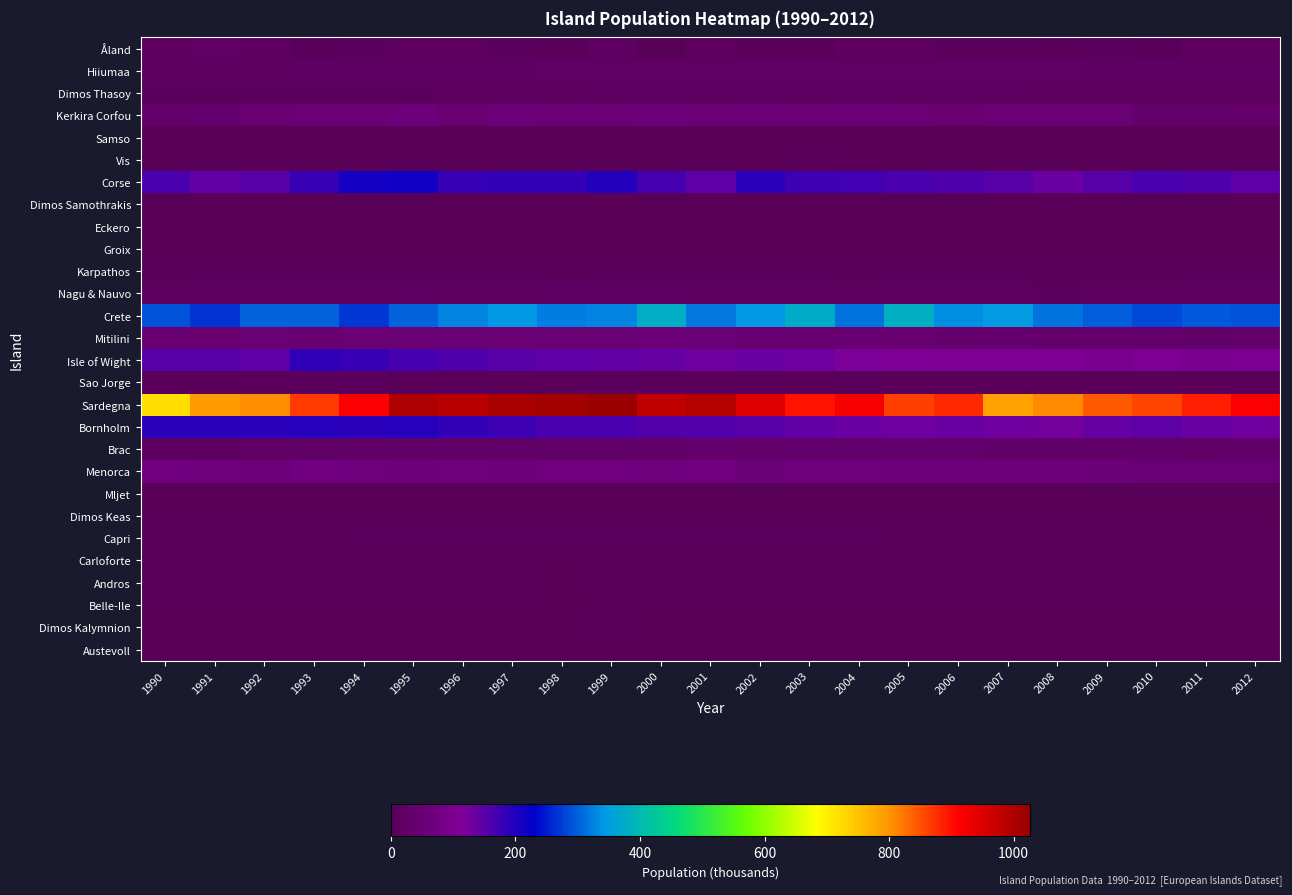

Reading left to right, what are all the values shown in this chart?

Åland: 1990=15	1991=22	1992=19	1993=8	1994=11	1995=14	1996=16	1997=12	1998=5	1999=18	2000=3	2001=13	2002=8	2003=6	2004=14	2005=13	2006=12	2007=9	2008=7	2009=10	2010=7	2011=13	2012=14
Hiiumaa: 1990=15	1991=15	1992=16	1993=17	1994=18	1995=18	1996=18	1997=19	1998=21	1999=22	2000=23	2001=24	2002=24	2003=24	2004=22	2005=21	2006=21	2007=21	2008=21	2009=20	2010=20	2011=18	2012=19
Dimos Thasoy: 1990=9	1991=10	1992=11	1993=12	1994=12	1995=12	1996=15	1997=15	1998=16	1999=17	2000=19	2001=19	2002=20	2003=17	2004=18	2005=19	2006=18	2007=17	2008=16	2009=16	2010=16	2011=14	2012=13
Kerkira Corfou: 1990=39	1991=43	1992=45	1993=50	1994=50	1995=62	1996=47	1997=59	1998=55	1999=51	2000=64	2001=50	2002=56	2003=50	2004=55	2005=49	2006=47	2007=49	2008=49	2009=49	2010=34	2011=34	2012=37
Samso: 1990=4	1991=4	1992=4	1993=4	1994=4	1995=4	1996=4	1997=4	1998=3	1999=3	2000=3	2001=3	2002=3	2003=3	2004=3	2005=3	2006=3	2007=3	2008=3	2009=2	2010=3	2011=2	2012=3
Vis: 1990=2	1991=2	1992=3	1993=3	1994=3	1995=3	1996=3	1997=4	1998=4	1999=4	2000=4	2001=4	2002=4	2003=5	2004=4	2005=4	2006=4	2007=4	2008=4	2009=4	2010=4	2011=3	2012=4
Corse: 1990=161	1991=143	1992=152	1993=177	1994=210	1995=213	1996=177	1997=184	1998=183	1999=200	2000=168	2001=147	2002=191	2003=174	2004=172	2005=163	2006=157	2007=149	2008=133	2009=150	2010=163	2011=159	2012=147
Dimos Samothrakis: 1990=2	1991=2	1992=2	1993=2	1994=2	1995=2	1996=3	1997=3	1998=3	1999=4	2000=4	2001=4	2002=4	2003=3	2004=4	2005=4	2006=4	2007=3	2008=3	2009=3	2010=3	2011=3	2012=2
Eckero: 1990=1	1991=2	1992=1	1993=0	1994=1	1995=1	1996=1	1997=1	1998=0	1999=1	2000=0	2001=1	2002=0	2003=0	2004=1	2005=1	2006=1	2007=0	2008=0	2009=0	2010=0	2011=1	2012=1
Groix: 1990=1	1991=1	1992=1	1993=1	1994=1	1995=1	1996=1	1997=1	1998=1	1999=1	2000=1	2001=1	2002=1	2003=1	2004=1	2005=1	2006=1	2007=1	2008=1	2009=1	2010=1	2011=1	2012=1
Karpathos: 1990=8	1991=9	1992=9	1993=9	1994=10	1995=9	1996=10	1997=10	1998=7	1999=11	2000=10	2001=9	2002=9	2003=10	2004=8	2005=9	2006=10	2007=9	2008=8	2009=8	2010=7	2011=9	2012=9
Nagu & Nauvo: 1990=14	1991=15	1992=15	1993=16	1994=16	1995=17	1996=16	1997=16	1998=17	1999=17	2000=17	2001=16	2002=16	2003=15	2004=14	2005=13	2006=13	2007=13	2008=12	2009=13	2010=14	2011=13	2012=13
Crete: 1990=292	1991=267	1992=302	1993=304	1994=271	1995=304	1996=326	1997=342	1998=322	1999=327	2000=380	2001=317	2002=341	2003=374	2004=316	2005=382	2006=336	2007=348	2008=314	2009=300	2010=281	2011=296	2012=291
Mitilini: 1990=46	1991=48	1992=52	1993=47	1994=51	1995=50	1996=50	1997=52	1998=50	1999=49	2000=57	2001=56	2002=46	2003=48	2004=47	2005=46	2006=38	2007=41	2008=34	2009=38	2010=36	2011=30	2012=35
Isle of Wight: 1990=149	1991=150	1992=147	1993=188	1994=177	1995=167	1996=159	1997=151	1998=148	1999=144	2000=139	2001=131	2002=135	2003=129	2004=118	2005=111	2006=108	2007=105	2008=105	2009=98	2010=106	2011=99	2012=103
Sao Jorge: 1990=8	1991=8	1992=9	1993=9	1994=9	1995=8	1996=8	1997=8	1998=8	1999=6	2000=7	2001=7	2002=7	2003=8	2004=7	2005=7	2006=5	2007=5	2008=5	2009=6	2010=5	2011=5	2012=6
Sardegna: 1990=718	1991=795	1992=804	1993=867	1994=914	1995=998	1996=986	1997=1004	1998=1012	1999=1026	2000=979	2001=993	2002=949	2003=896	2004=918	2005=862	2006=880	2007=788	2008=807	2009=843	2010=858	2011=889	2012=915
Bornholm: 1990=192	1991=189	1992=190	1993=195	1994=190	1995=195	1996=182	1997=175	1998=163	1999=161	2000=154	2001=153	2002=149	2003=144	2004=134	2005=132	2006=136	2007=129	2008=128	2009=137	2010=145	2011=135	2012=129
Brac: 1990=16	1991=19	1992=21	1993=24	1994=26	1995=26	1996=27	1997=29	1998=30	1999=31	2000=31	2001=33	2002=34	2003=36	2004=35	2005=34	2006=34	2007=32	2008=32	2009=30	2010=31	2011=27	2012=29
Menorca: 1990=70	1991=65	1992=64	1993=70	1994=68	1995=63	1996=65	1997=63	1998=72	1999=74	2000=66	2001=72	2002=59	2003=67	2004=66	2005=64	2006=62	2007=62	2008=61	2009=59	2010=56	2011=55	2012=55
Mljet: 1990=1	1991=1	1992=2	1993=2	1994=2	1995=2	1996=2	1997=2	1998=2	1999=3	2000=3	2001=3	2002=3	2003=3	2004=3	2005=3	2006=3	2007=3	2008=3	2009=3	2010=3	2011=2	2012=2
Dimos Keas: 1990=2	1991=2	1992=2	1993=2	1994=2	1995=2	1996=2	1997=2	1998=2	1999=2	2000=2	2001=2	2002=2	2003=2	2004=2	2005=2	2006=2	2007=2	2008=2	2009=2	2010=2	2011=2	2012=2
Capri: 1990=6	1991=7	1992=7	1993=8	1994=9	1995=9	1996=10	1997=9	1998=10	1999=9	2000=9	2001=9	2002=9	2003=9	2004=9	2005=8	2006=8	2007=8	2008=8	2009=7	2010=8	2011=8	2012=8
Carloforte: 1990=2	1991=3	1992=3	1993=3	1994=3	1995=4	1996=4	1997=4	1998=4	1999=4	2000=4	2001=4	2002=3	2003=3	2004=3	2005=3	2006=3	2007=3	2008=3	2009=3	2010=3	2011=3	2012=3
Andros: 1990=5	1991=6	1992=5	1993=6	1994=6	1995=6	1996=6	1997=6	1998=4	1999=7	2000=6	2001=6	2002=6	2003=6	2004=5	2005=6	2006=6	2007=6	2008=5	2009=5	2010=5	2011=5	2012=6
Belle-Ile: 1990=2	1991=3	1992=3	1993=4	1994=4	1995=4	1996=4	1997=4	1998=4	1999=4	2000=4	2001=4	2002=4	2003=3	2004=3	2005=3	2006=3	2007=3	2008=3	2009=3	2010=3	2011=3	2012=2
Dimos Kalymnion: 1990=3	1991=4	1992=3	1993=4	1994=4	1995=4	1996=4	1997=4	1998=3	1999=5	2000=4	2001=4	2002=4	2003=4	2004=3	2005=4	2006=4	2007=4	2008=3	2009=3	2010=3	2011=4	2012=4
Austevoll: 1990=3	1991=3	1992=3	1993=3	1994=3	1995=3	1996=3	1997=3	1998=3	1999=3	2000=2	2001=2	2002=2	2003=2	2004=2	2005=2	2006=2	2007=2	2008=2	2009=2	2010=2	2011=2	2012=1